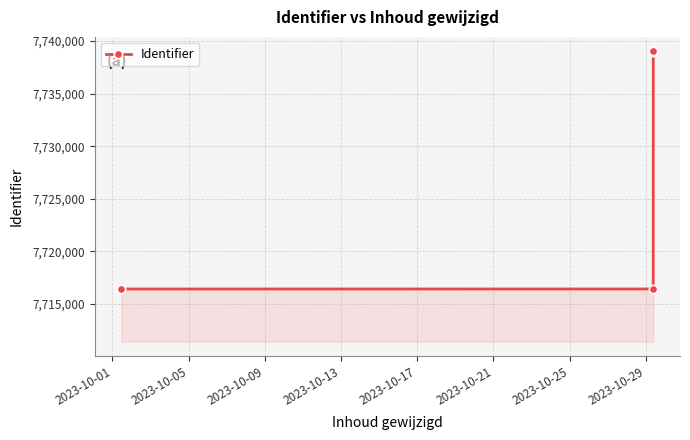

What is the value of the 1st point from the left?

7716430